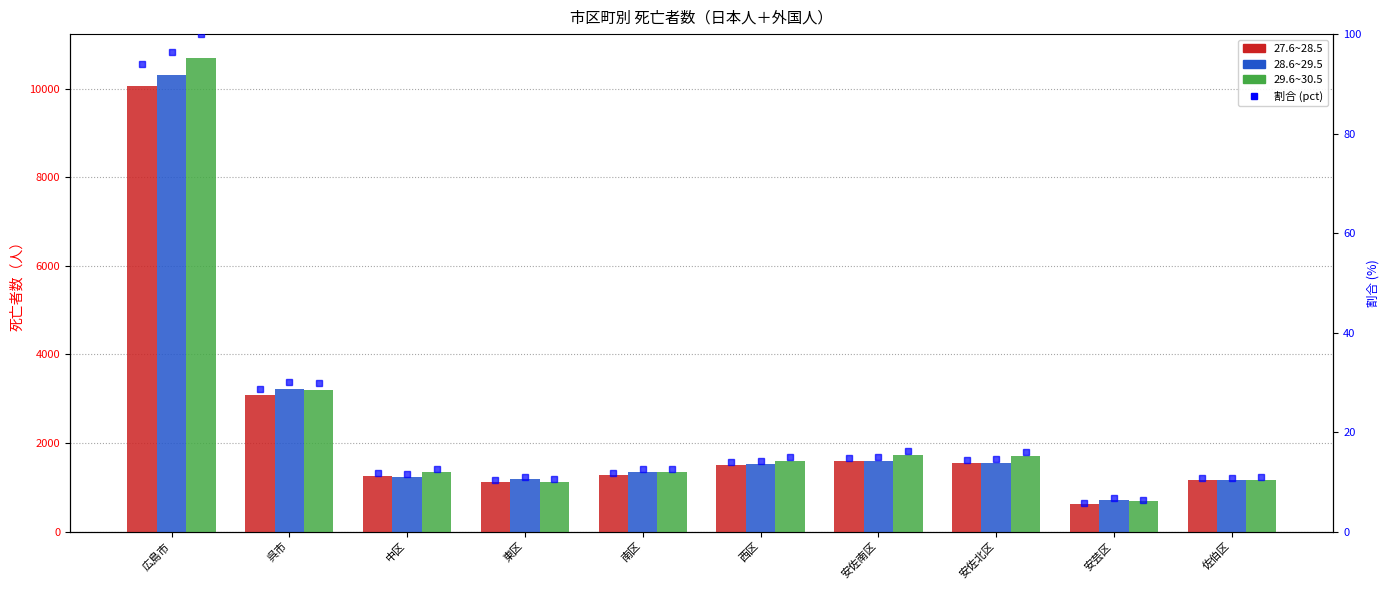

Rank the categories by 28.6~29.5 value from highest to lowest.

広島市, 呉市, 安佐南区, 安佐北区, 西区, 南区, 中区, 東区, 佐伯区, 安芸区